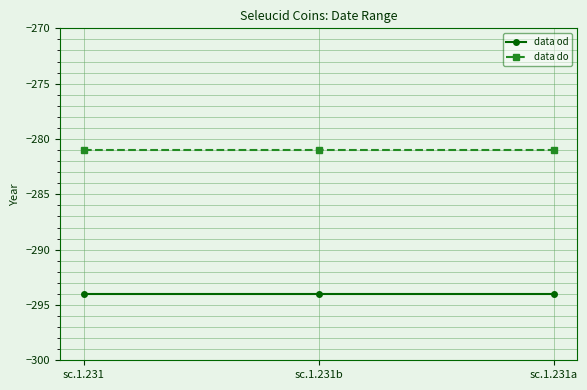

What is the average value of the data do series?

-281